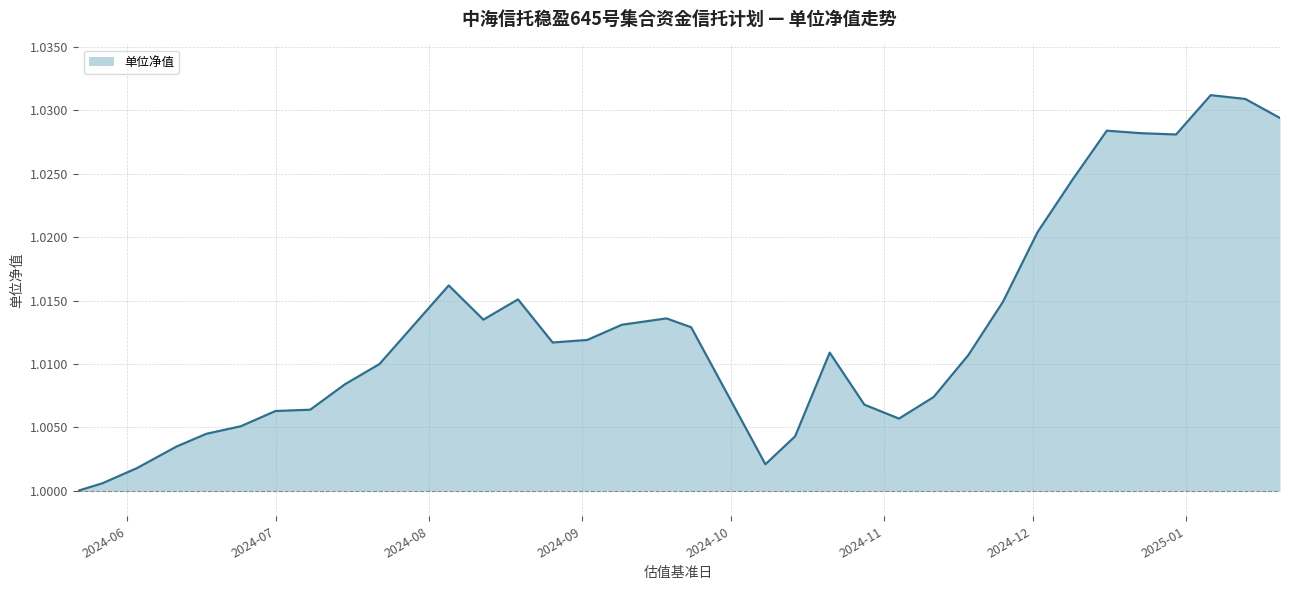

How many interior local valleys (lower than both neighbors) does the data have?

5